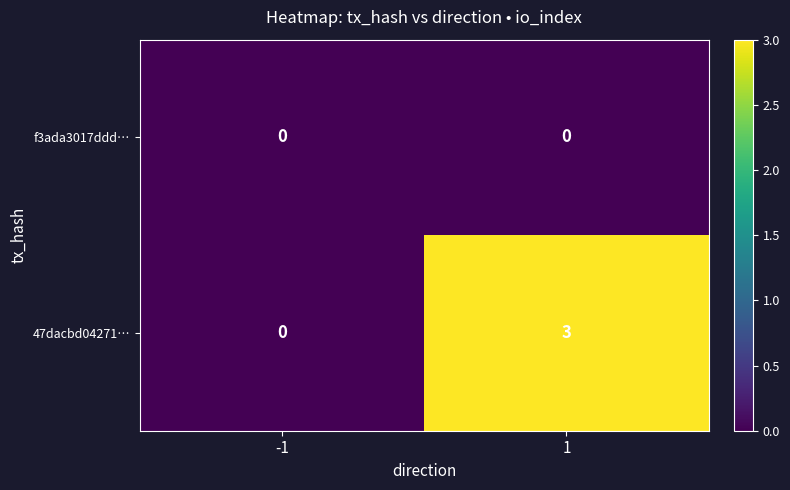

The f3ada3017ddd… series shows 0 at -1. True or false?

True